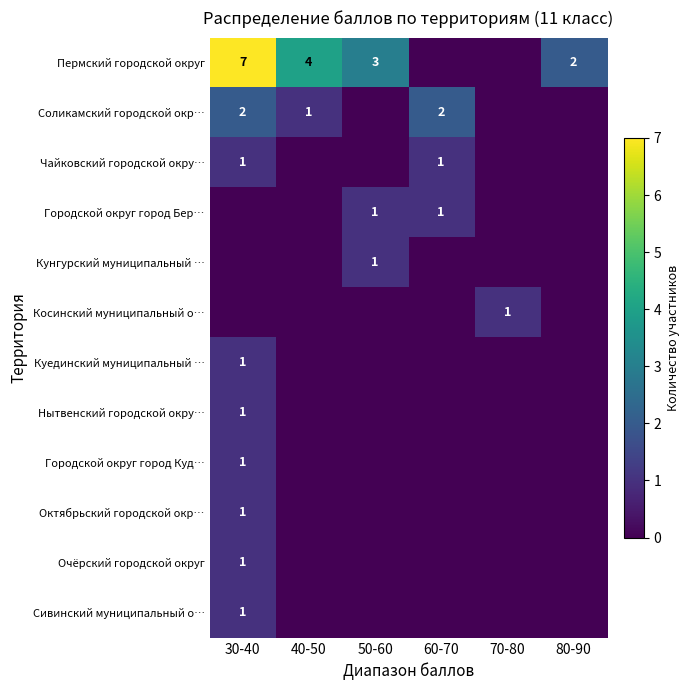

What is the difference between the highest and lowest values at 60-70?

2